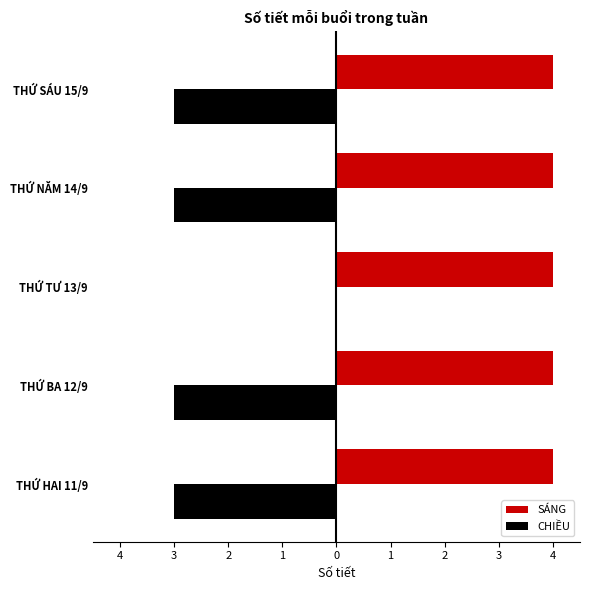

What are all the series names shown in the legend?

SÁNG, CHIỀU